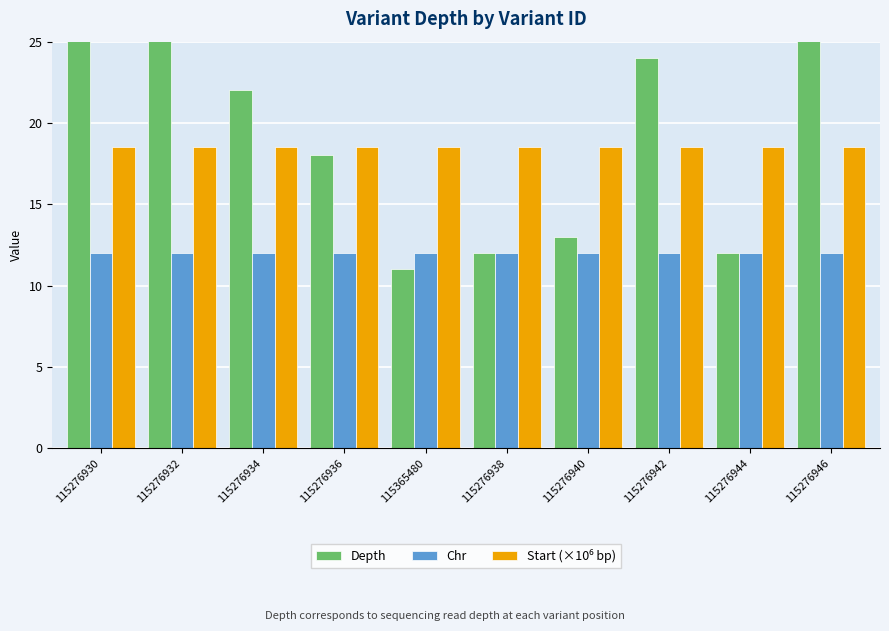

Are the bars grouped side by side (vs. stacked)?

Yes